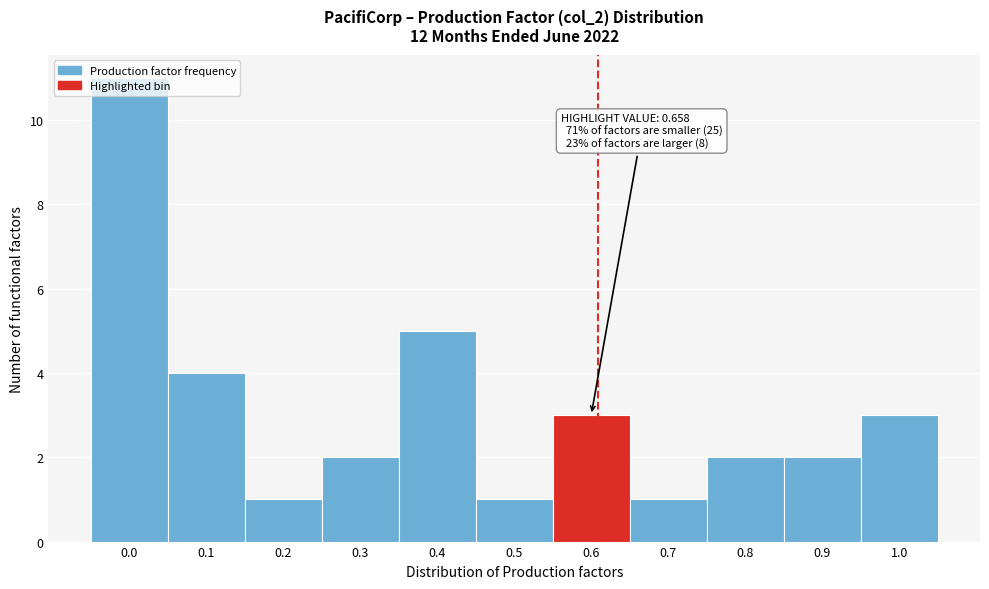

What is the maximum value shown in the chart?

11